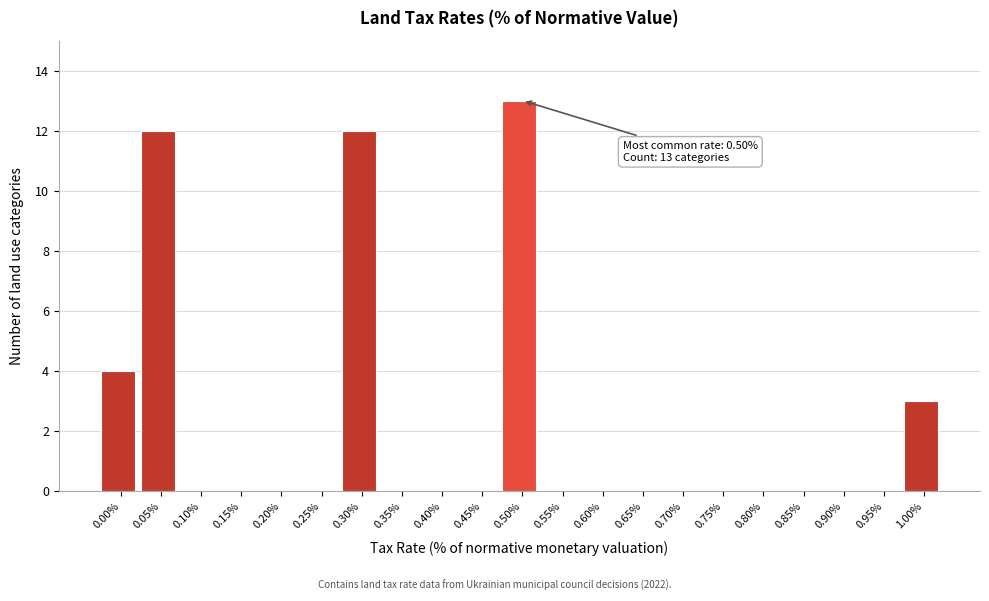

Reading left to right, transcribe all the data shown in this chart.

0.00%=4	0.05%=12	0.10%=0	0.15%=0	0.20%=0	0.25%=0	0.30%=12	0.35%=0	0.40%=0	0.45%=0	0.50%=13	0.55%=0	0.60%=0	0.65%=0	0.70%=0	0.75%=0	0.80%=0	0.85%=0	0.90%=0	0.95%=0	1.00%=3